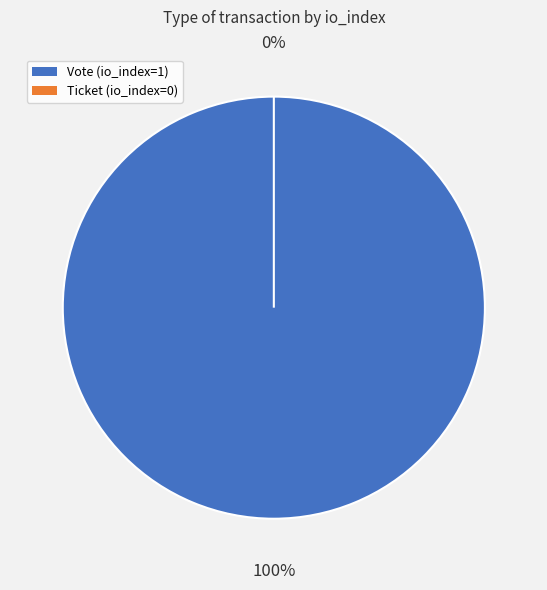

To the nearest percent, what is the average slice percentage?

50%